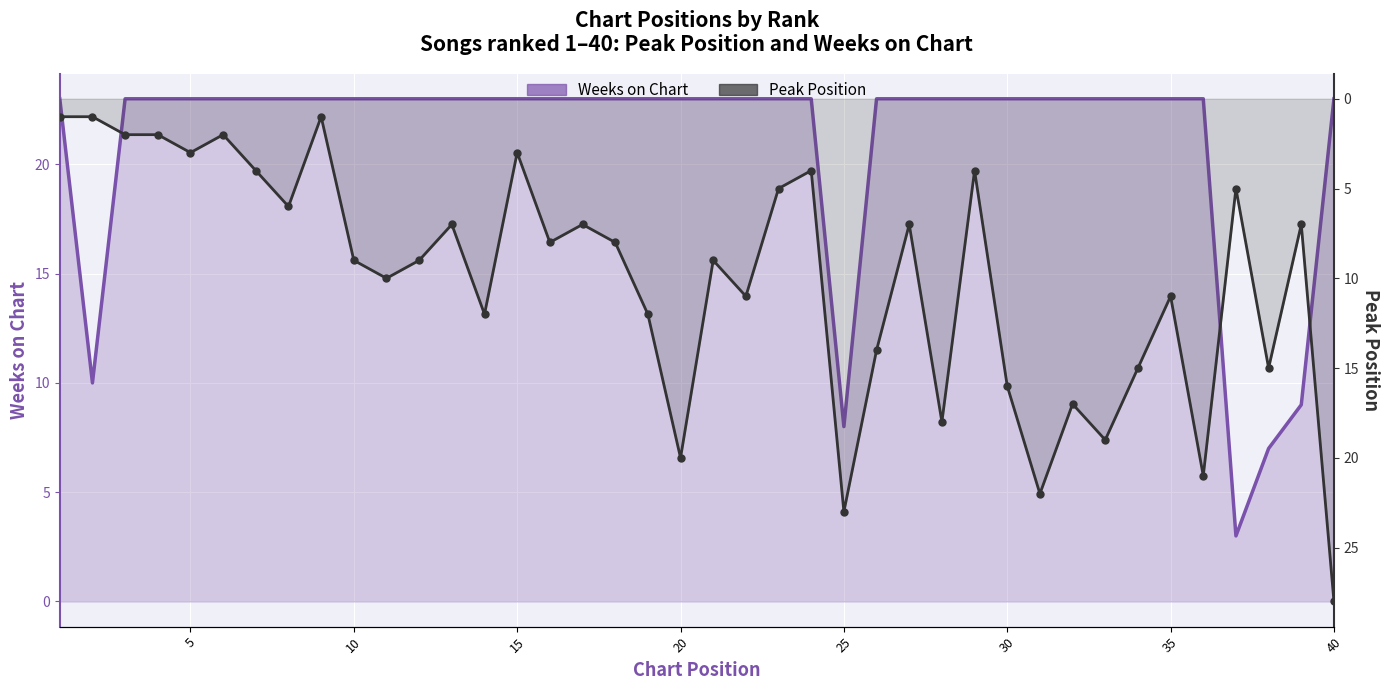

How many interior local peaks does the Peak Position series have?

13